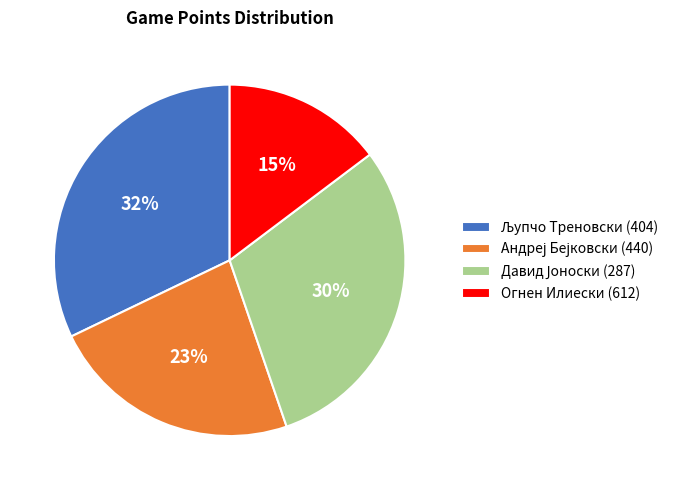

To the nearest percent, what portion does Огнен Илиески (612) represent?

15%